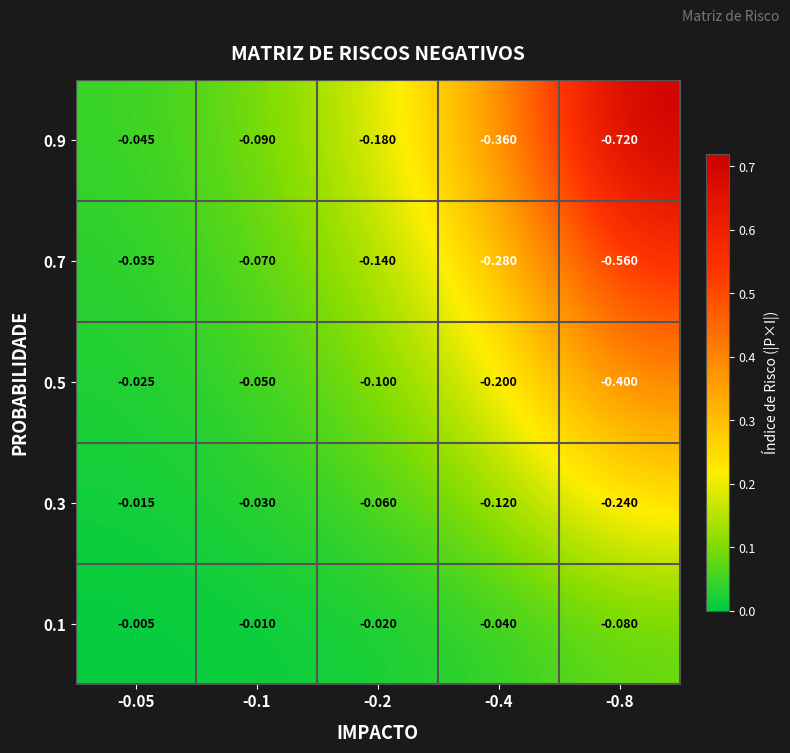

Is the value of 0.5 at -0.8 greater than the value of 0.1 at -0.2?

No